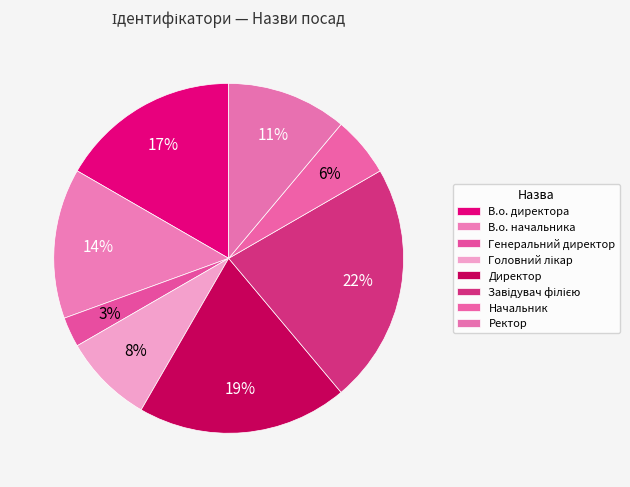

Is there a majority slice in this chart?

No